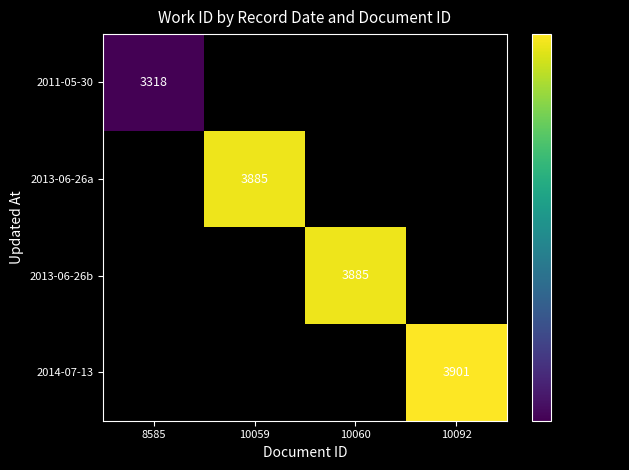

Between 10060 and 10092, which is larger?

10092